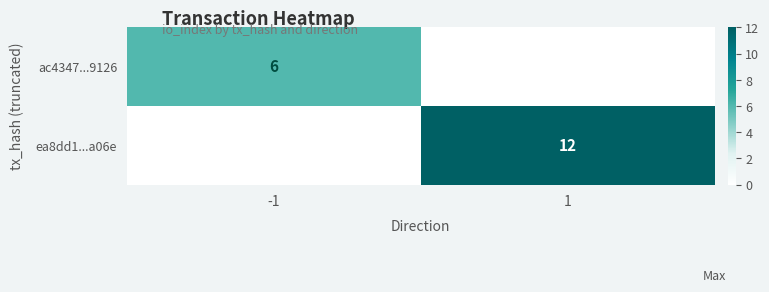

The value of ac4347...9126 at -1 is 6. True or false?

True